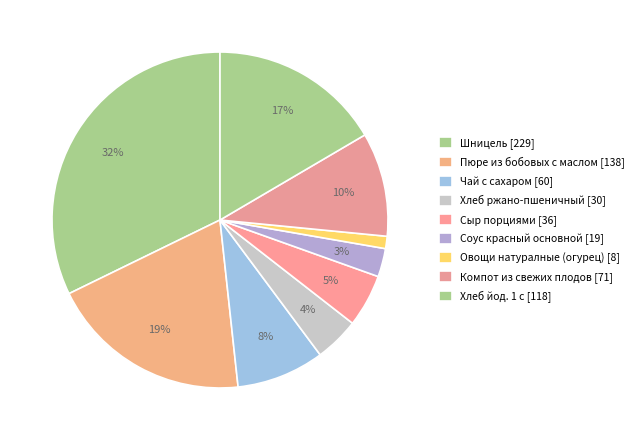

What percentage is the Хлеб йод. 1 с slice, to the nearest percent?

17%